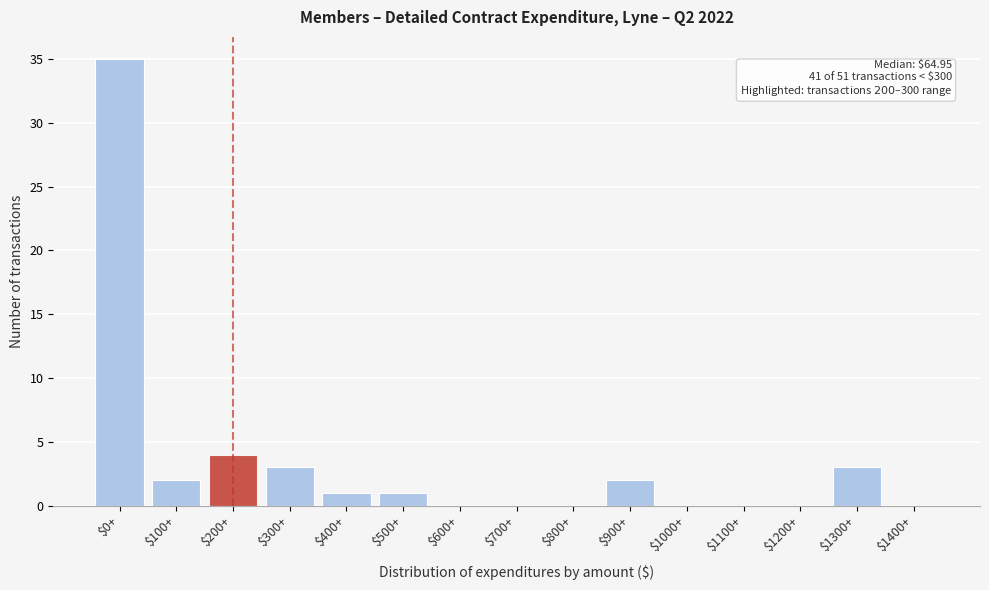

True or false: the data shows 3 at $300+.

True